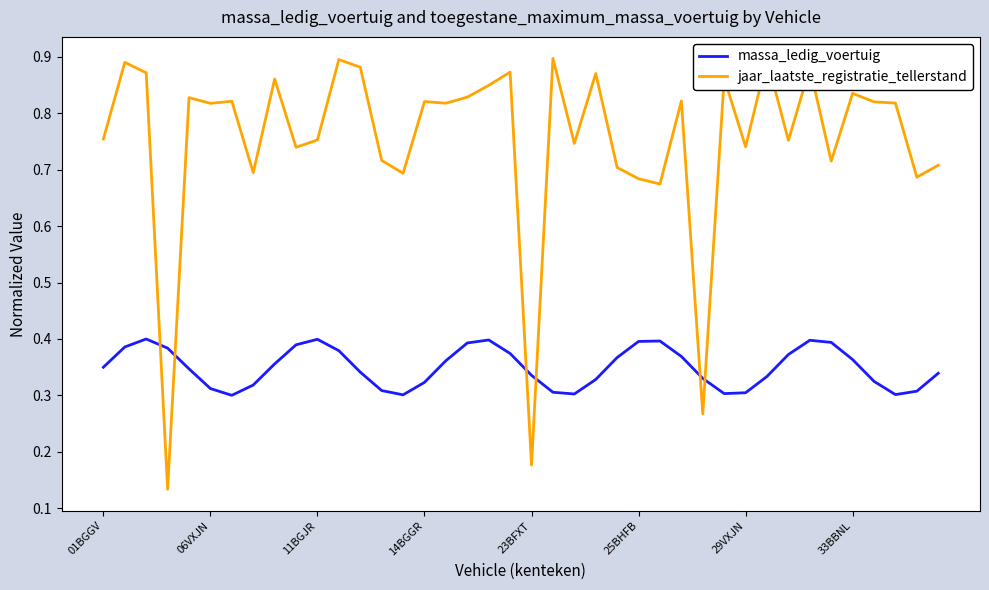

List the series in order of their peak value, lowest first.

massa_ledig_voertuig, jaar_laatste_registratie_tellerstand